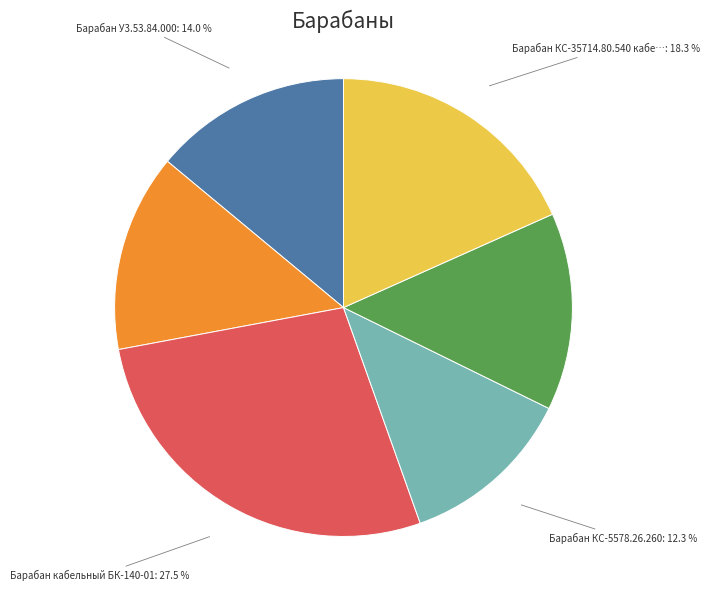

Is there any slice that represents more than half of the pie?

No